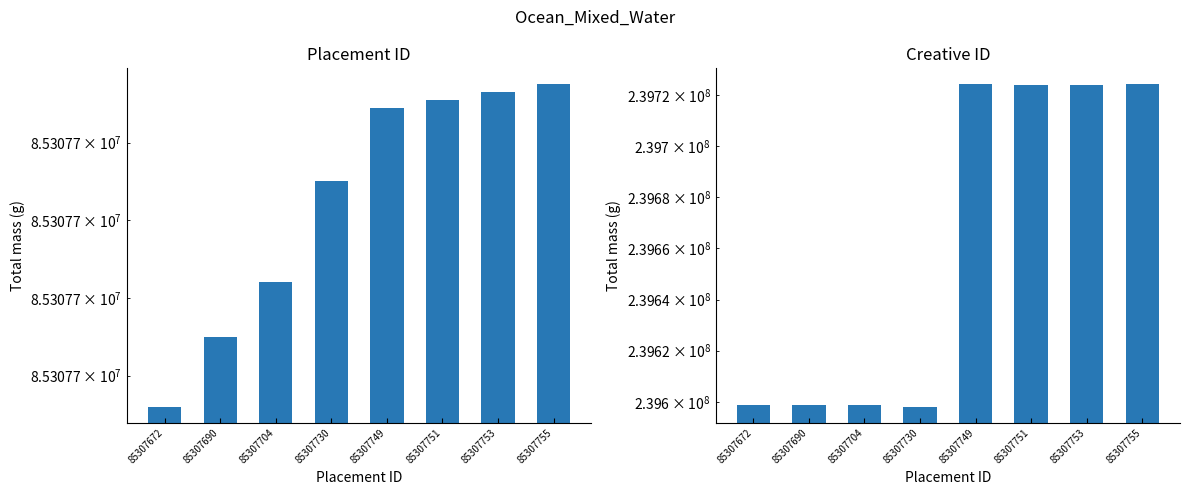

What is the value of the Placement ID bar at the 2nd from the left?

85307690